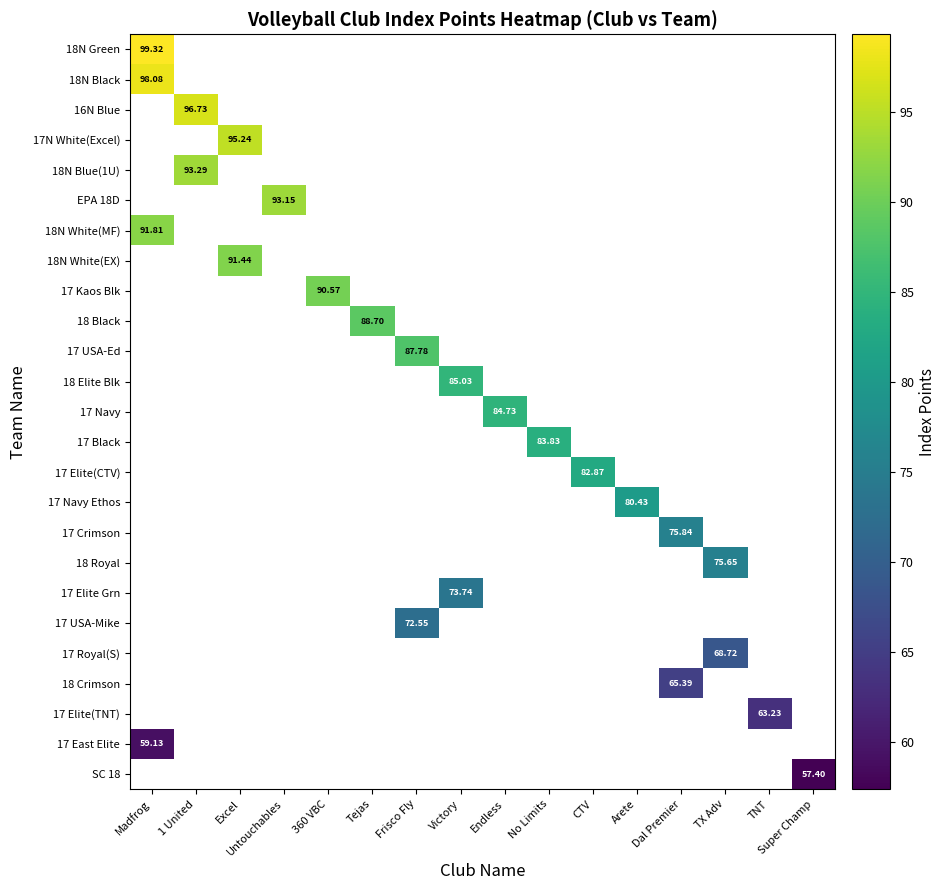

Which category has the lowest value across all series?

Super Champ